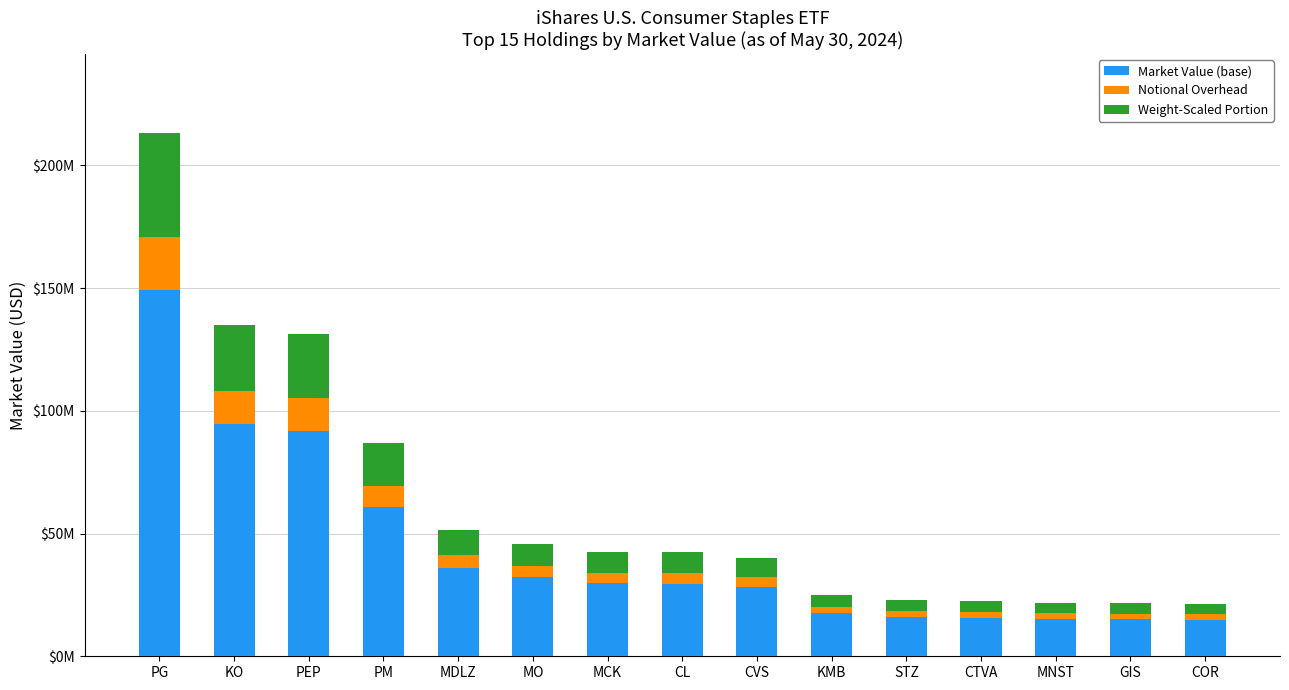

What is the average value of the Weight-Scaled Portion series?

12320668.2